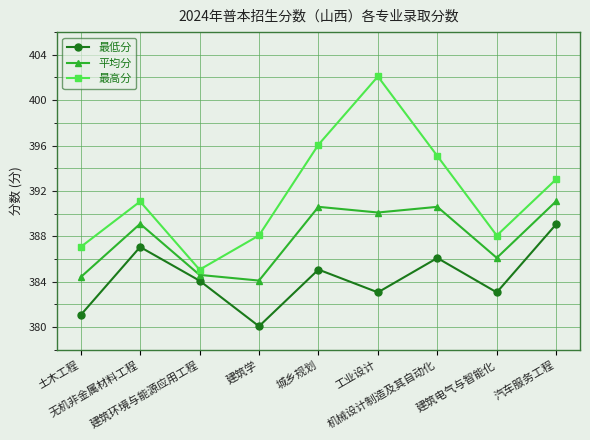

Rank the series by their average value, from lowest to highest.

最低分, 平均分, 最高分